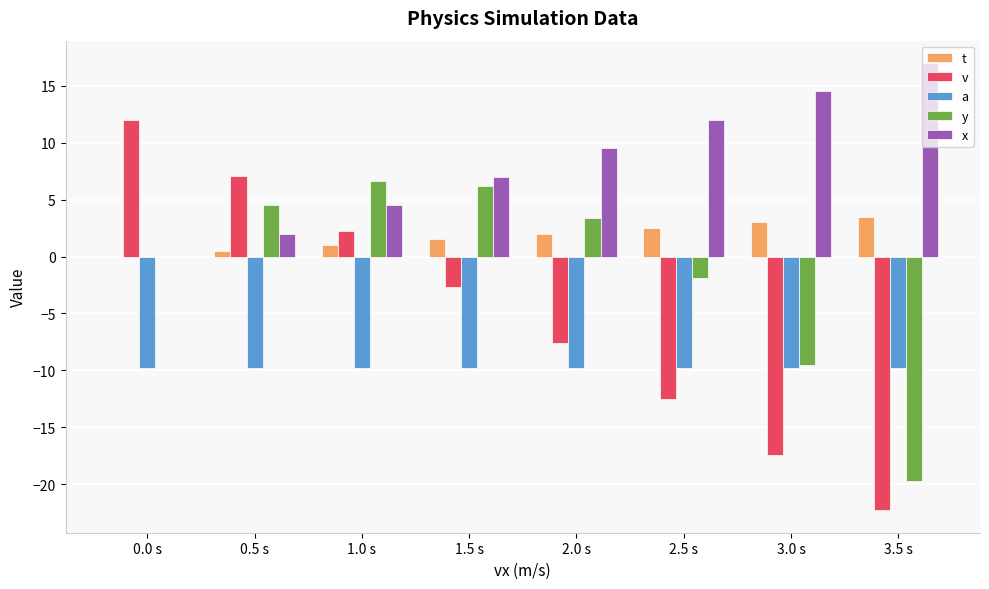

Which series changed the most between 1.0 s and 3.5 s?

y